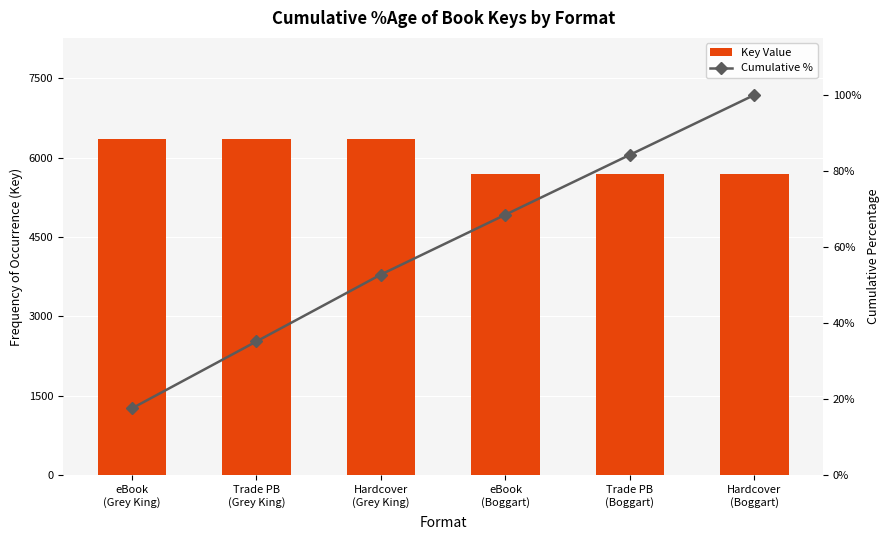

Which category has the highest value in the Key Value series?

eBook
(Grey King)